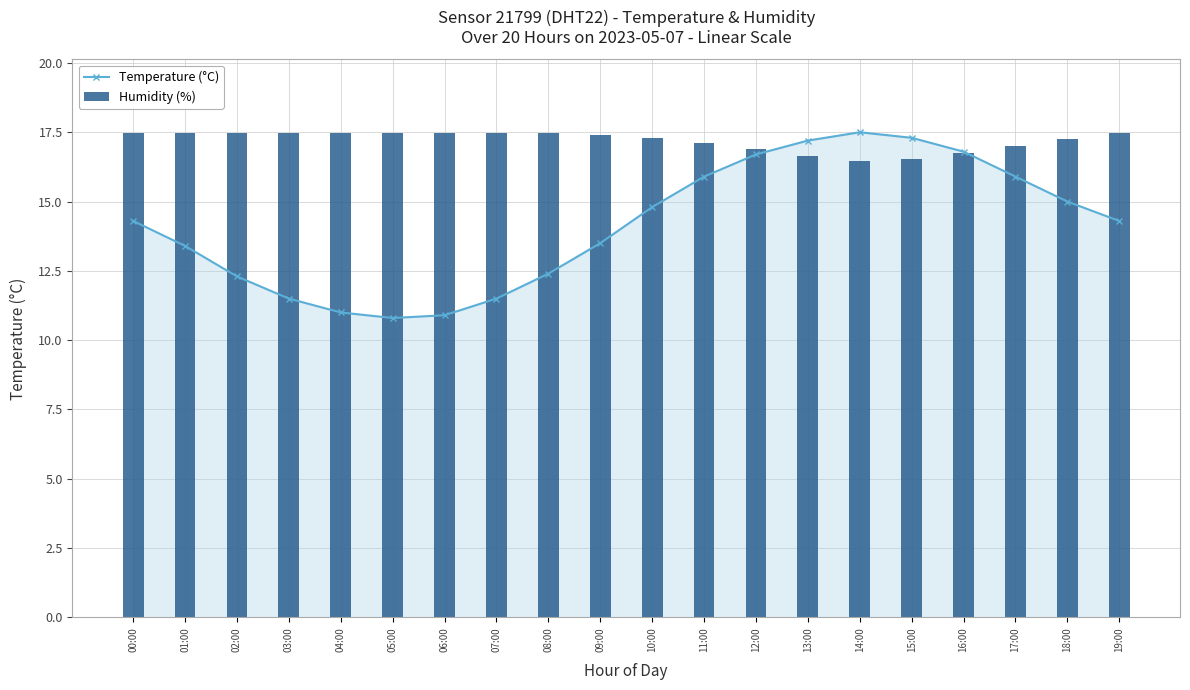

The Temperature (°C) series shows 17.5 at 14:00. True or false?

True